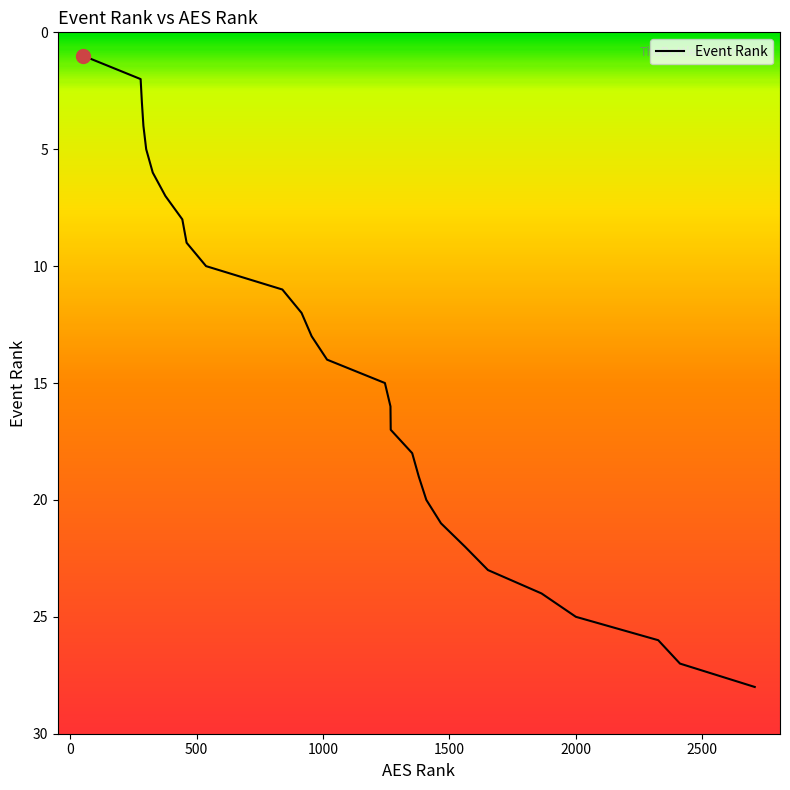

What is the greatest value displayed?

28